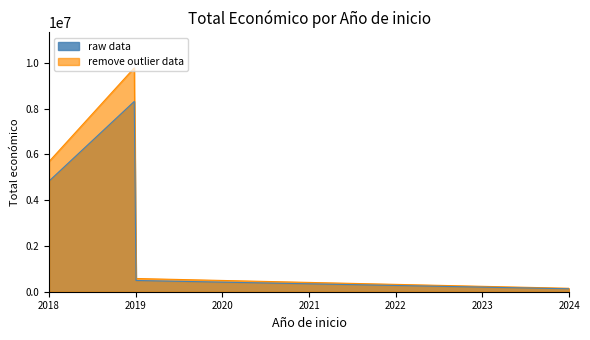

What is the sum of the raw data values at 2018 and 2024?

4960325.5